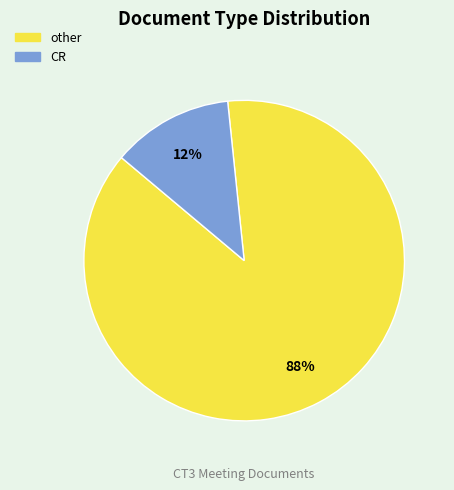

What percentage is the CR slice, to the nearest percent?

12%